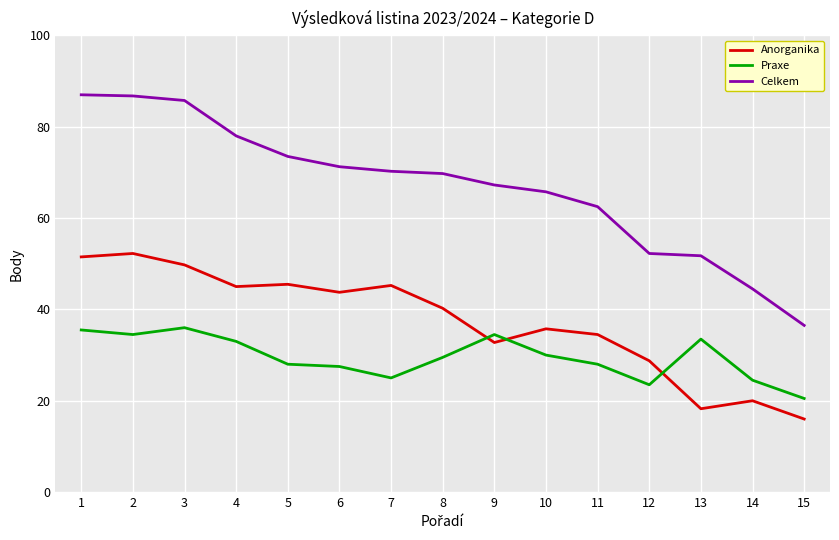

What is the difference between the highest and lowest values at 14?

24.5